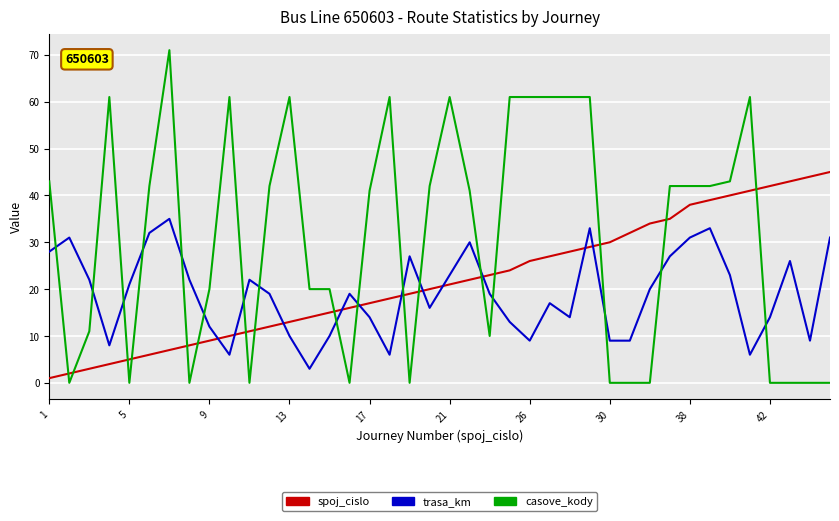

Which series ends up on top after the final intersection of trasa_km and casove_kody?

trasa_km